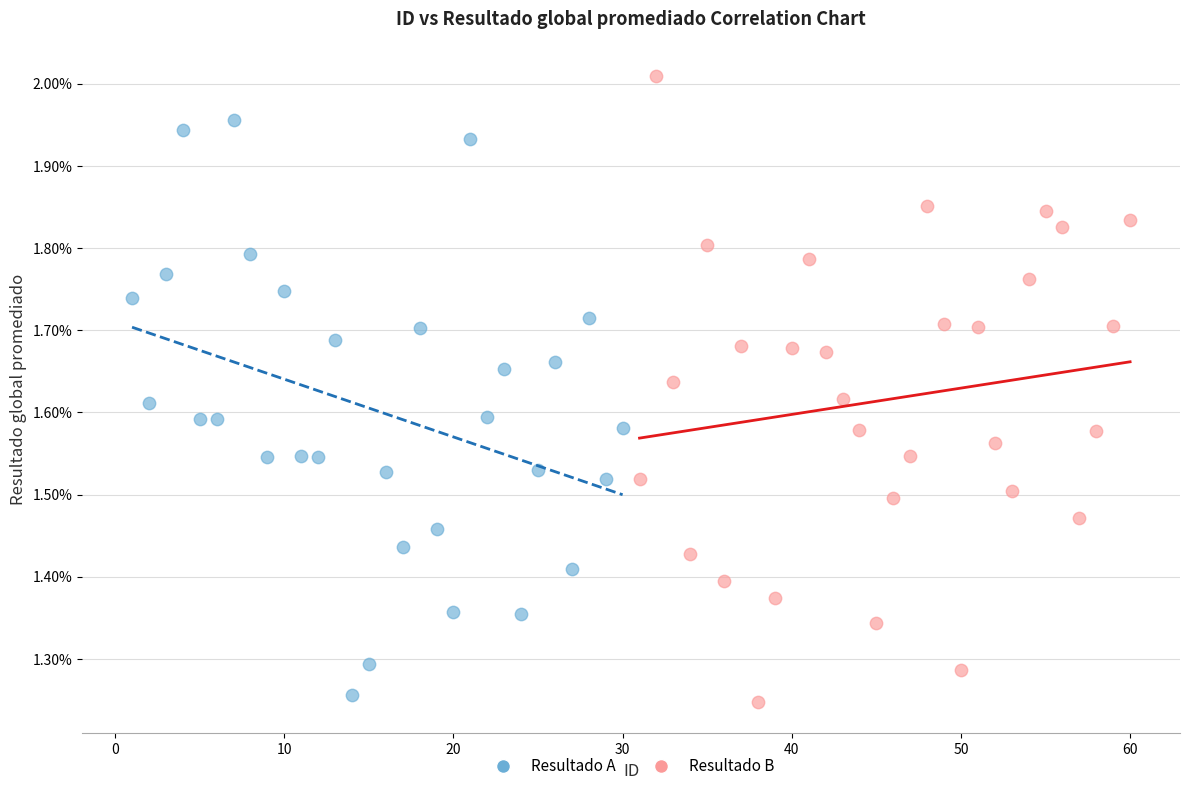

What are all the series names shown in the legend?

Resultado A, Resultado B